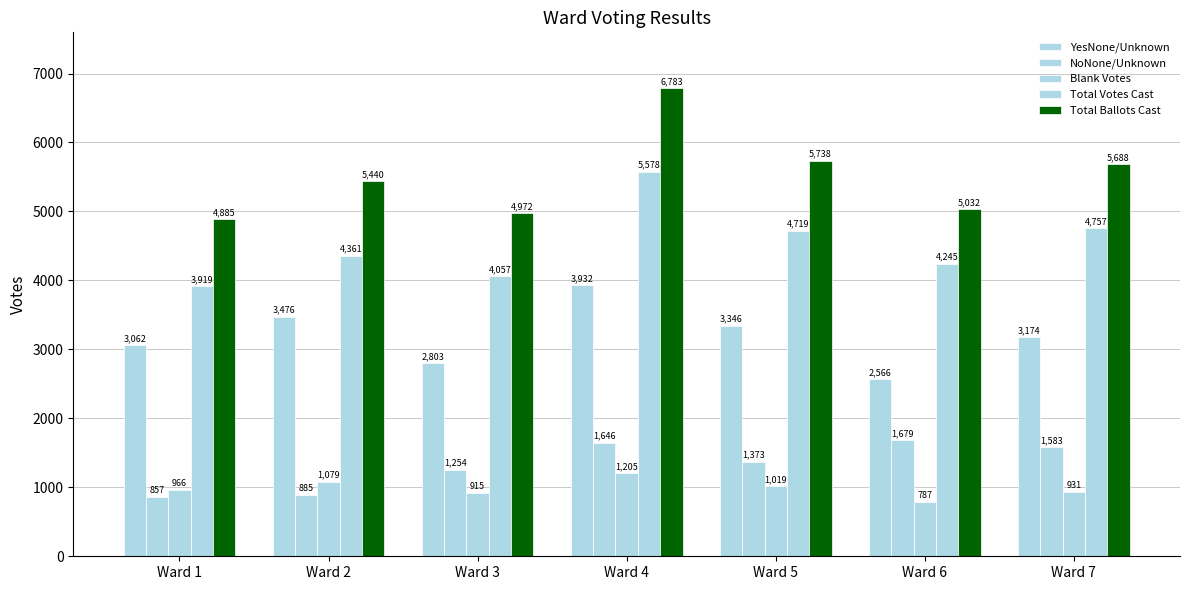

At which category does the chart reach its minimum across all series?

Ward 6